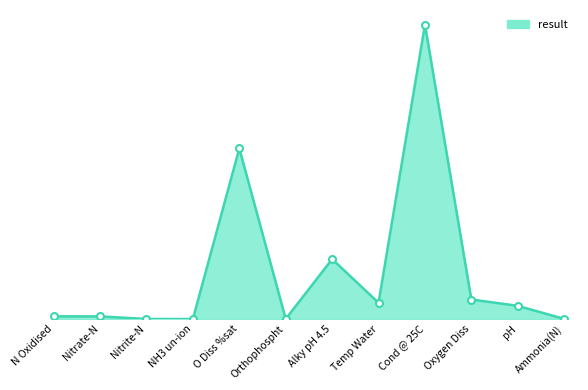

Does the chart have visible grid lines?

No